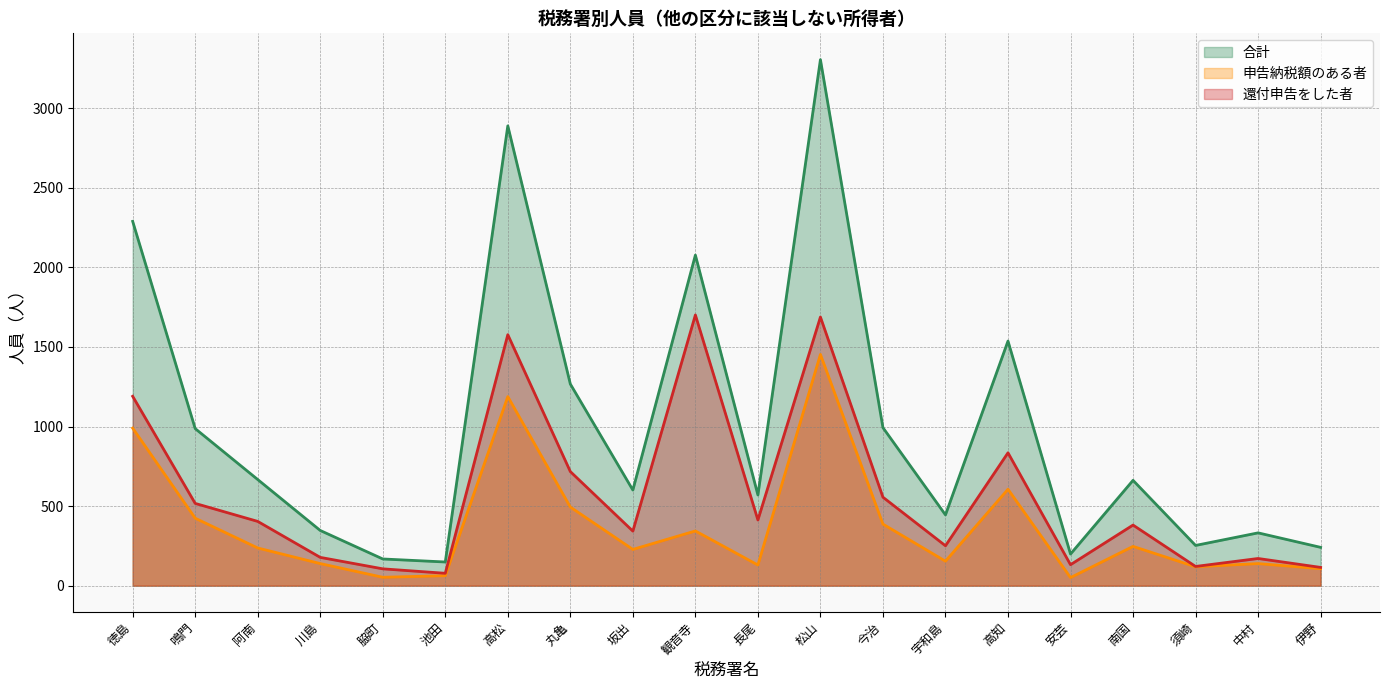

How many lines are shown in the chart?

3